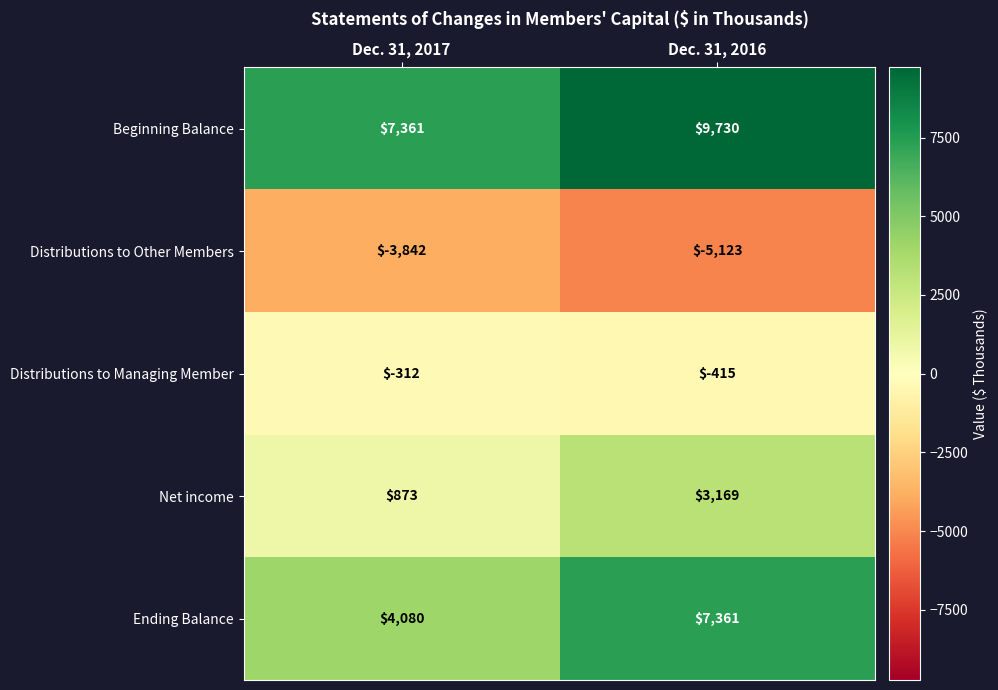

Reading right to left, transcribe all the data shown in this chart.

Beginning Balance: Dec. 31, 2016=9730	Dec. 31, 2017=7361
Distributions to Other Members: Dec. 31, 2016=-5123	Dec. 31, 2017=-3842
Distributions to Managing Member: Dec. 31, 2016=-415	Dec. 31, 2017=-312
Net income: Dec. 31, 2016=3169	Dec. 31, 2017=873
Ending Balance: Dec. 31, 2016=7361	Dec. 31, 2017=4080